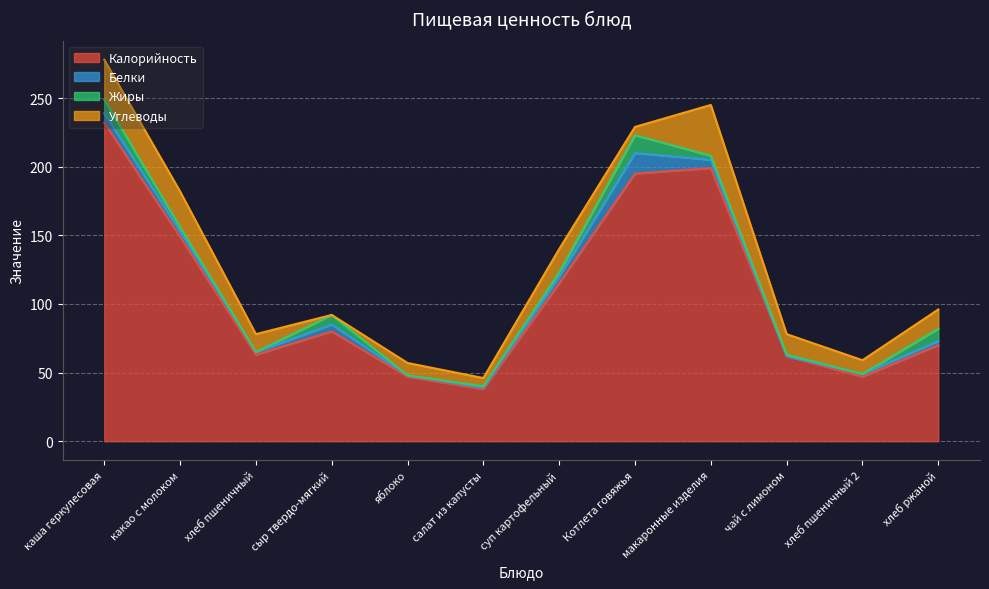

Reading left to right, transcribe all the data shown in this chart.

Калорийность: 232	149	63	80	47	38	115	195	199	62	47	70
Белки: 7	4	2	5	1	1	5	15	6	0	2	3
Жиры: 10	3	0	7	0	1	3	13	3	1	0	9
Углеводы: 29	26	13	0	9	6	17	6	37	15	10	14